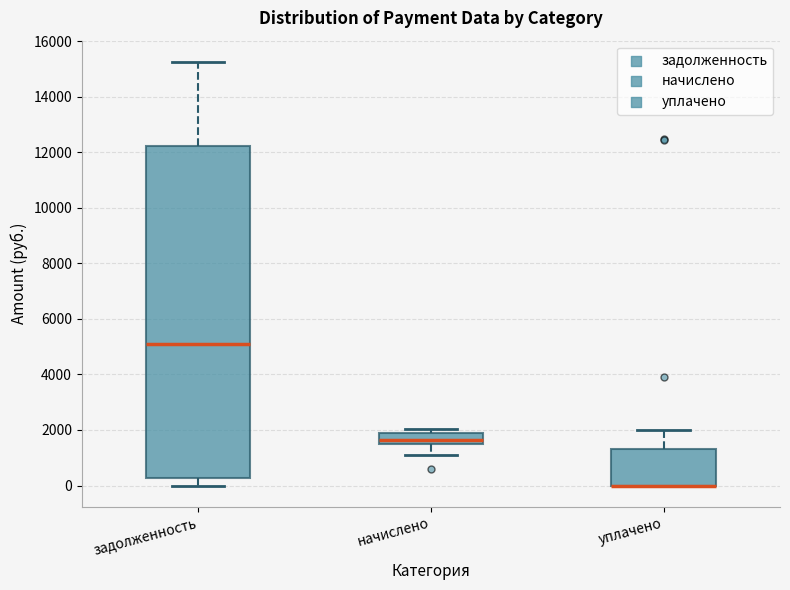

Which box is the tallest, from its lower edge to its upper edge?

задолженность